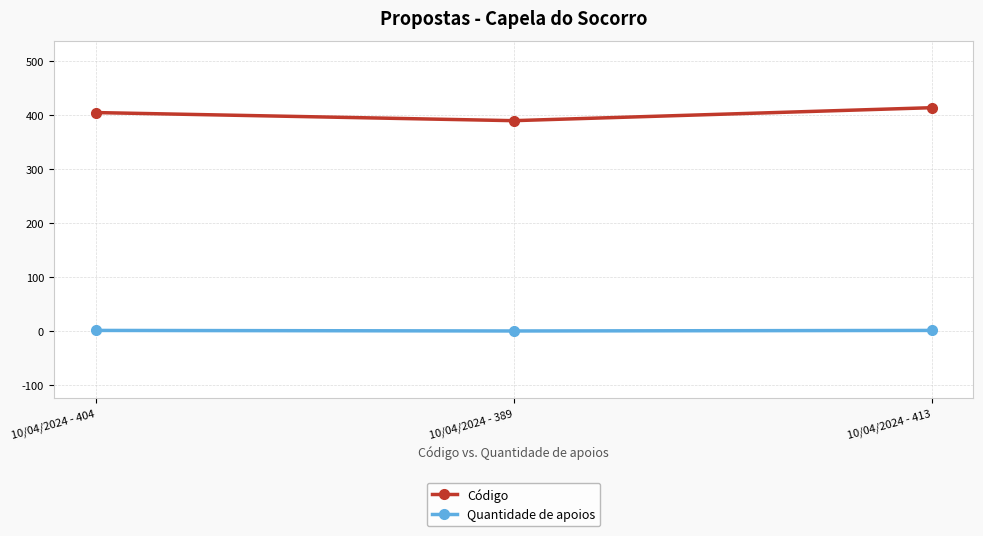

At 10/04/2024 - 404, list the series in order from largest to smallest.

Código, Quantidade de apoios